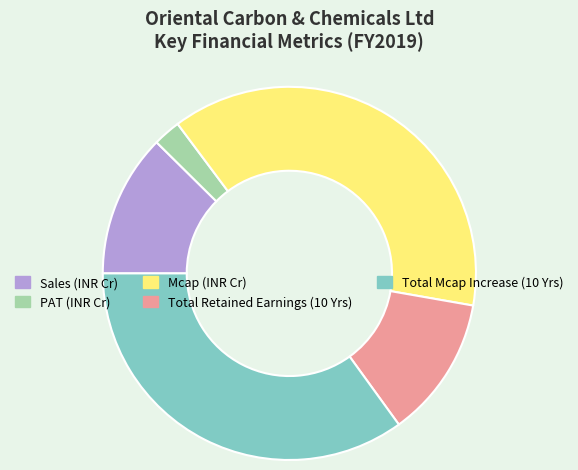

Approximately how many times larger is the value at Total Retained Earnings (10 Yrs) compared to Mcap (INR Cr)?

0.3